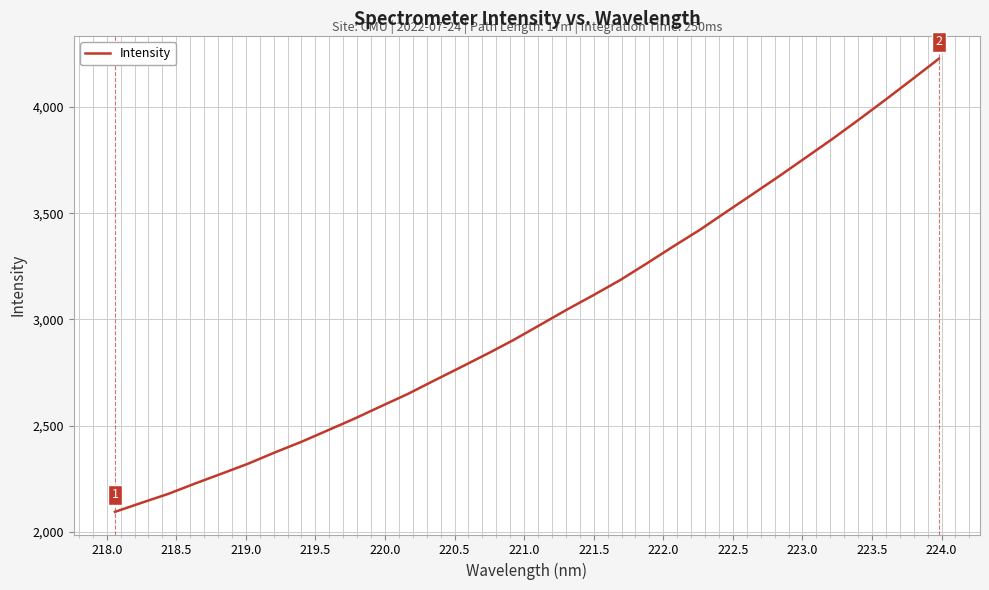

What is the difference between the maximum and minimum values?

2131.7